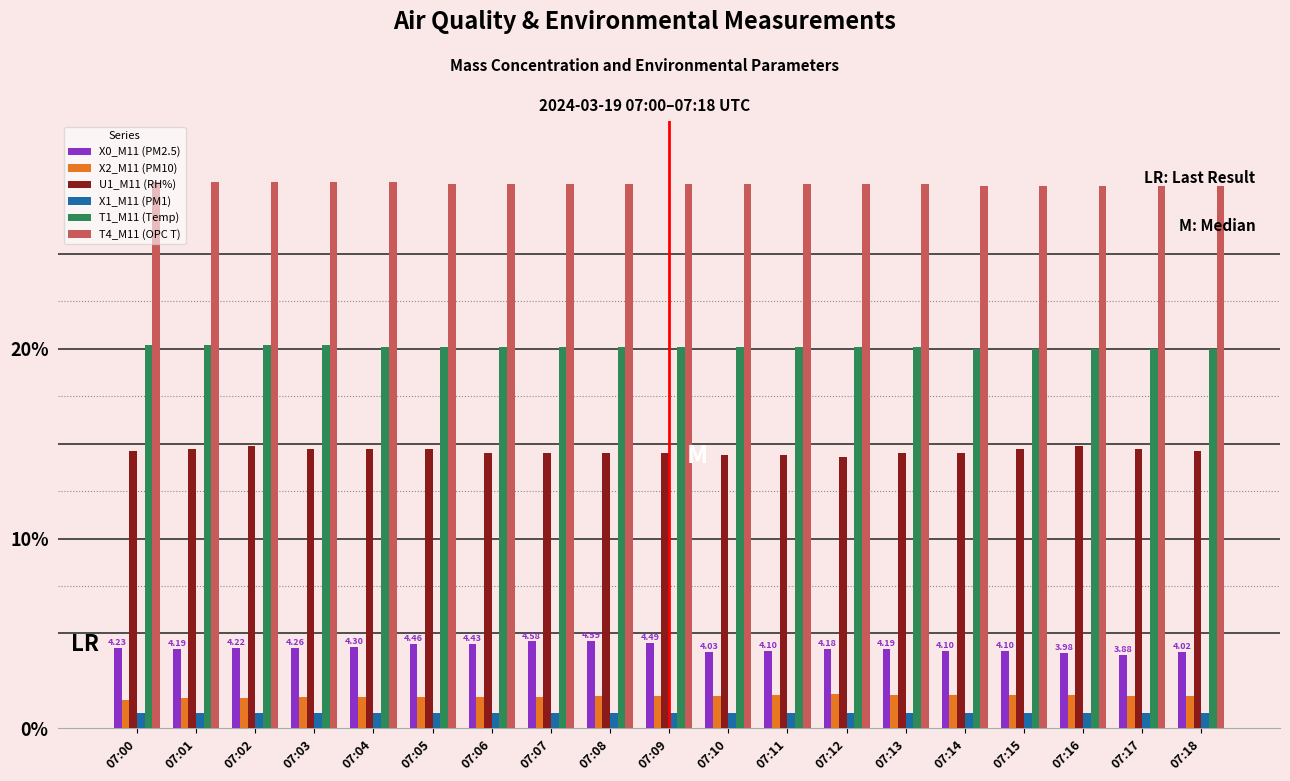

What is the value of the X2_M11 (PM10) bar at the 13th from the left?

1.8